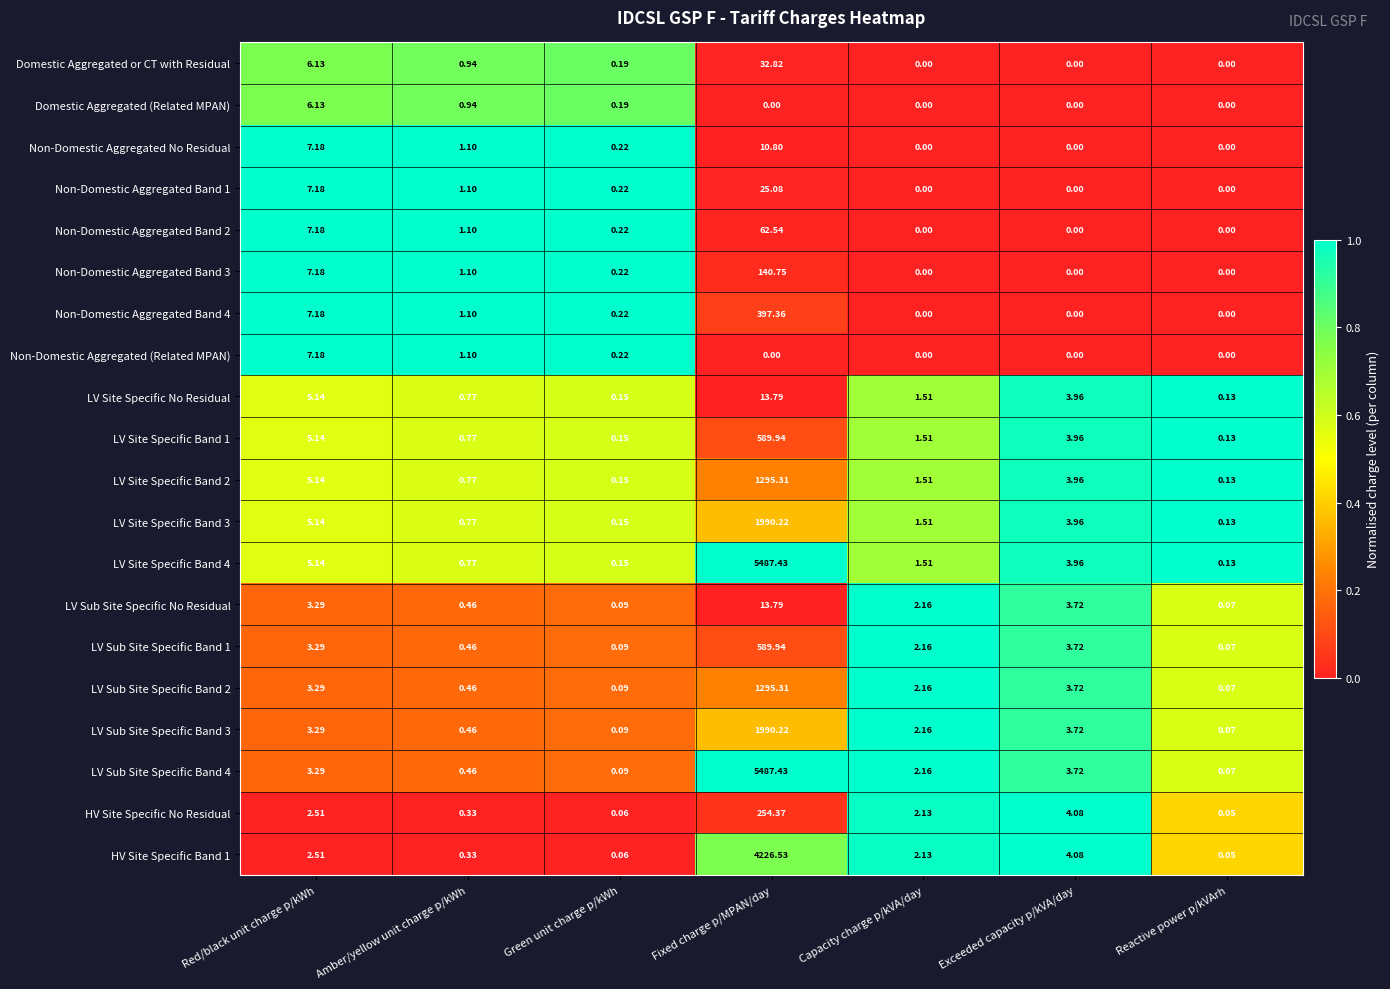

At which label is LV Site Specific No Residual closest to 6?

Red/black unit charge p/kWh